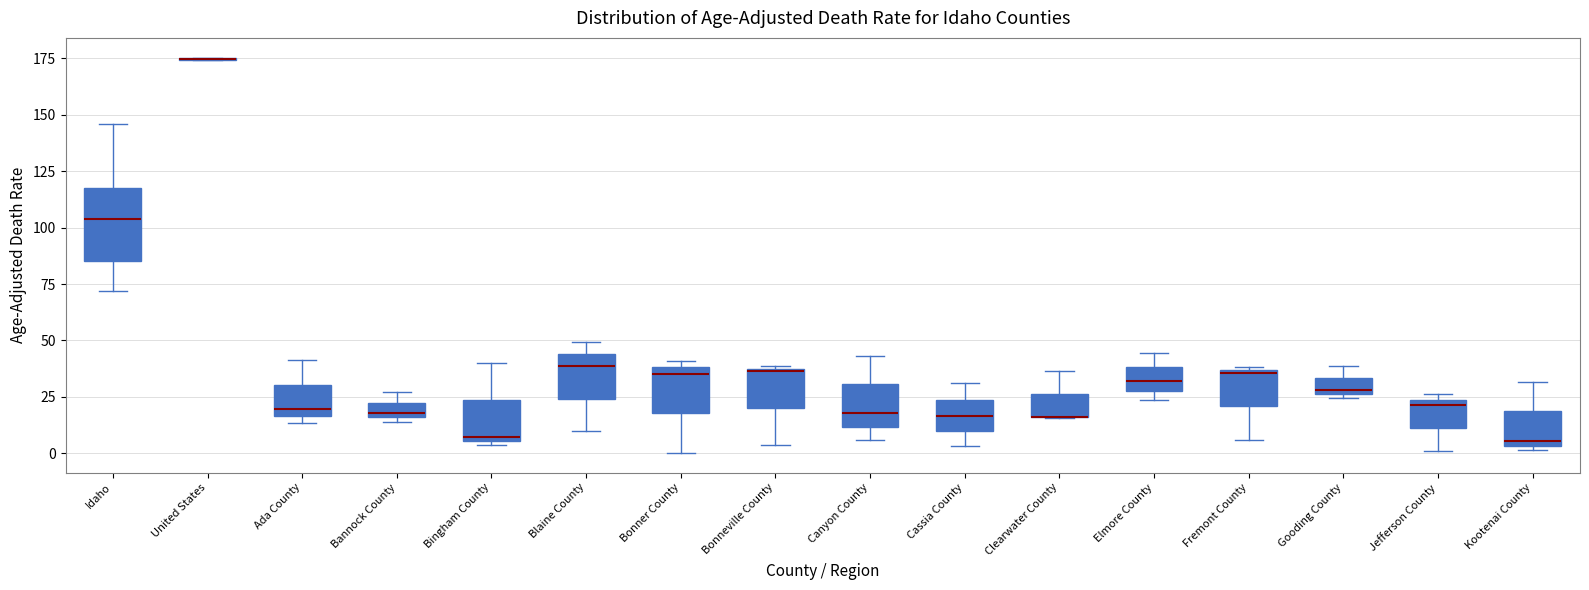

Comparing the boxes themselves (not the whiskers), which one is the tallest?

Idaho